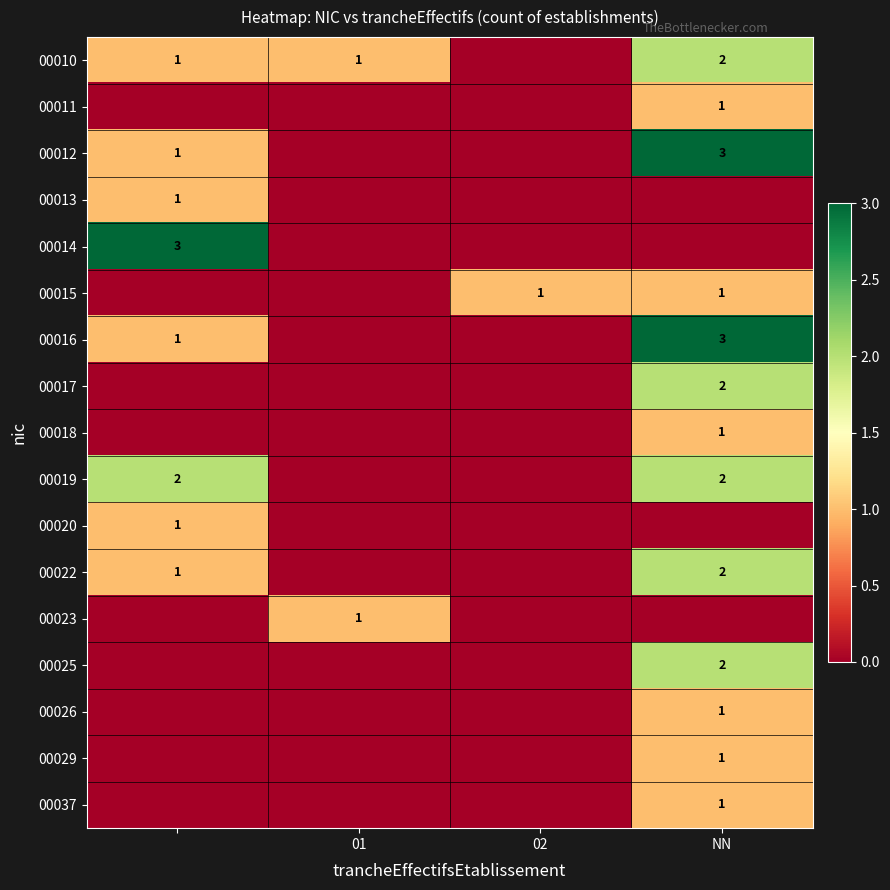

The 00019 series shows 2 at NN. True or false?

True